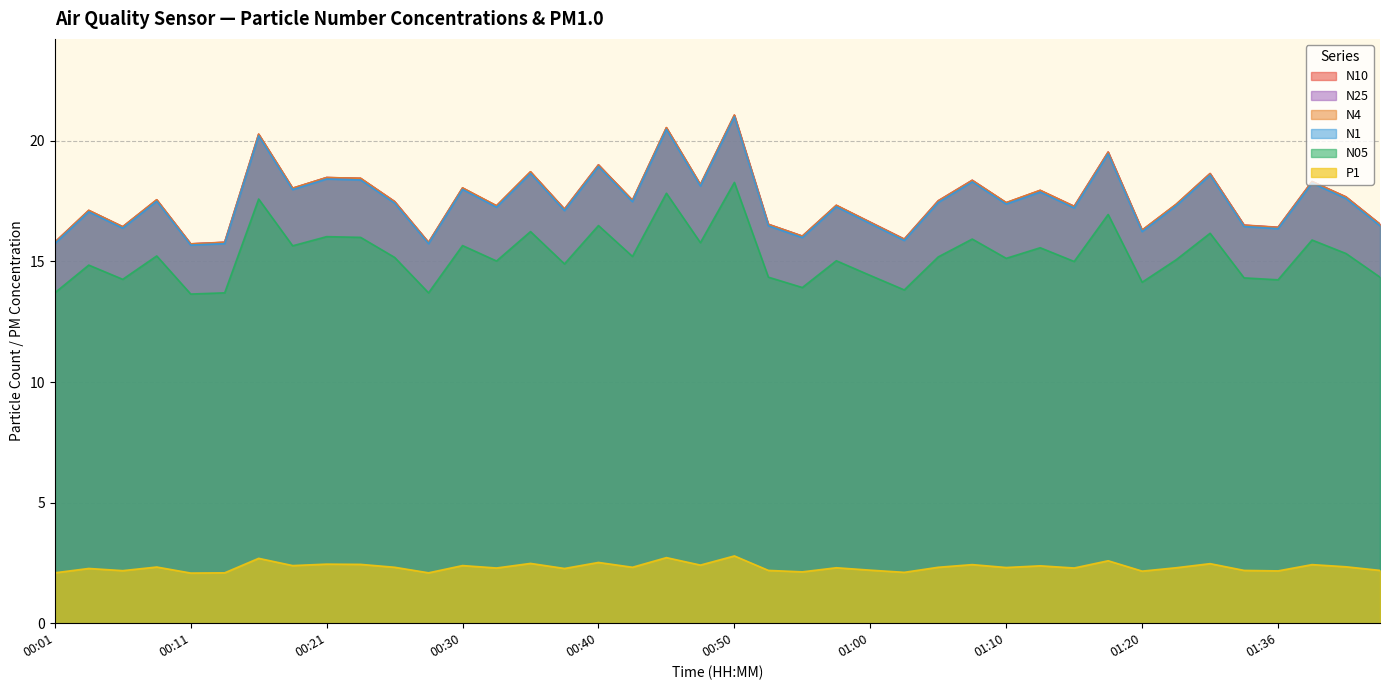

True or false: P1 and N05 cross at least once.

False